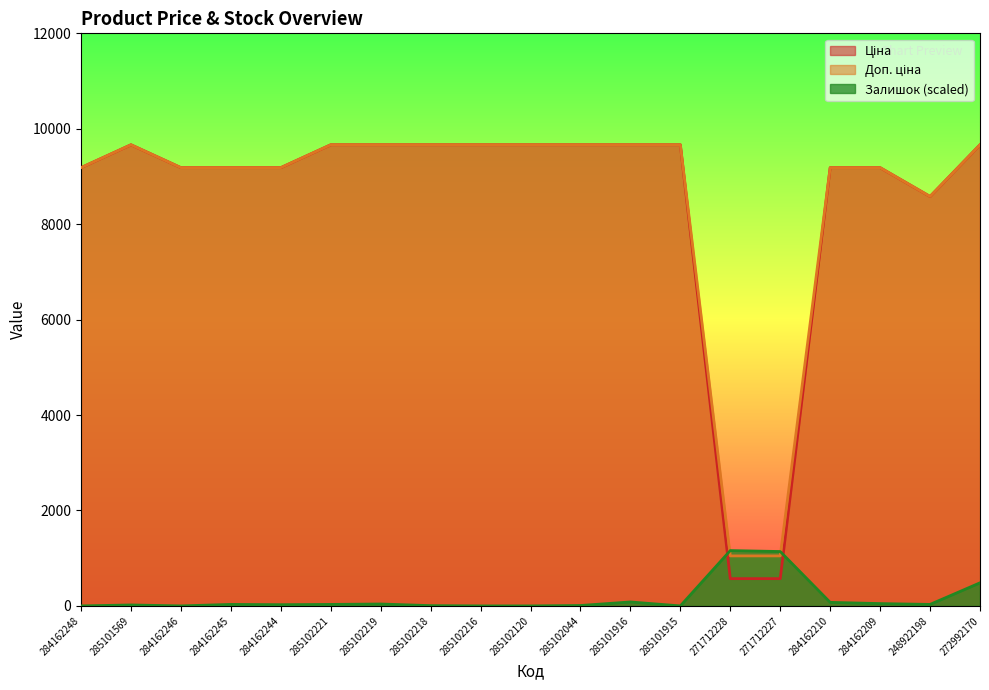

What is the difference between the highest and lowest values at 284162244?

9159.4